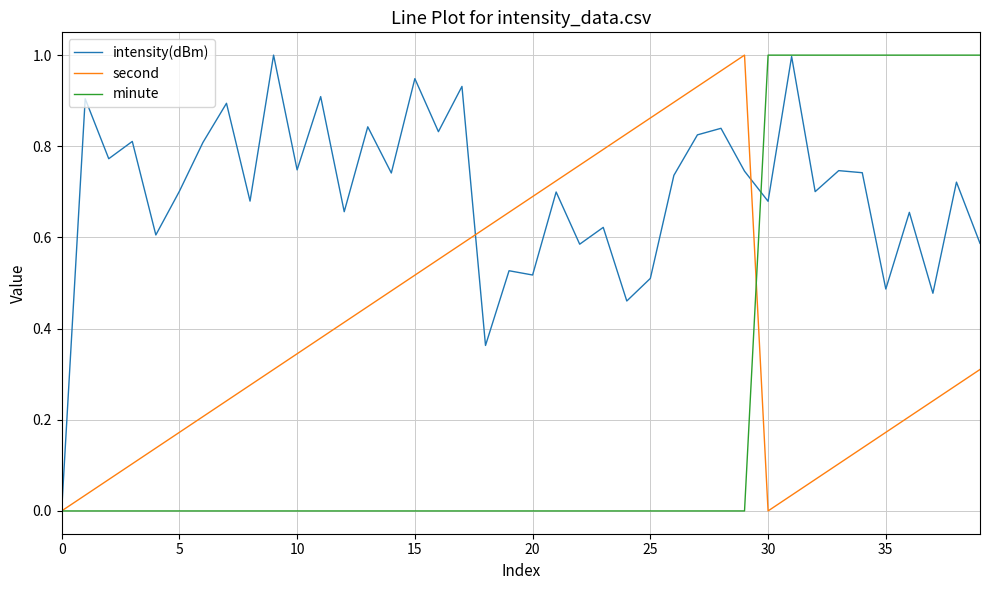

List the series in order of their overall mean, highest first.

intensity(dBm), second, minute